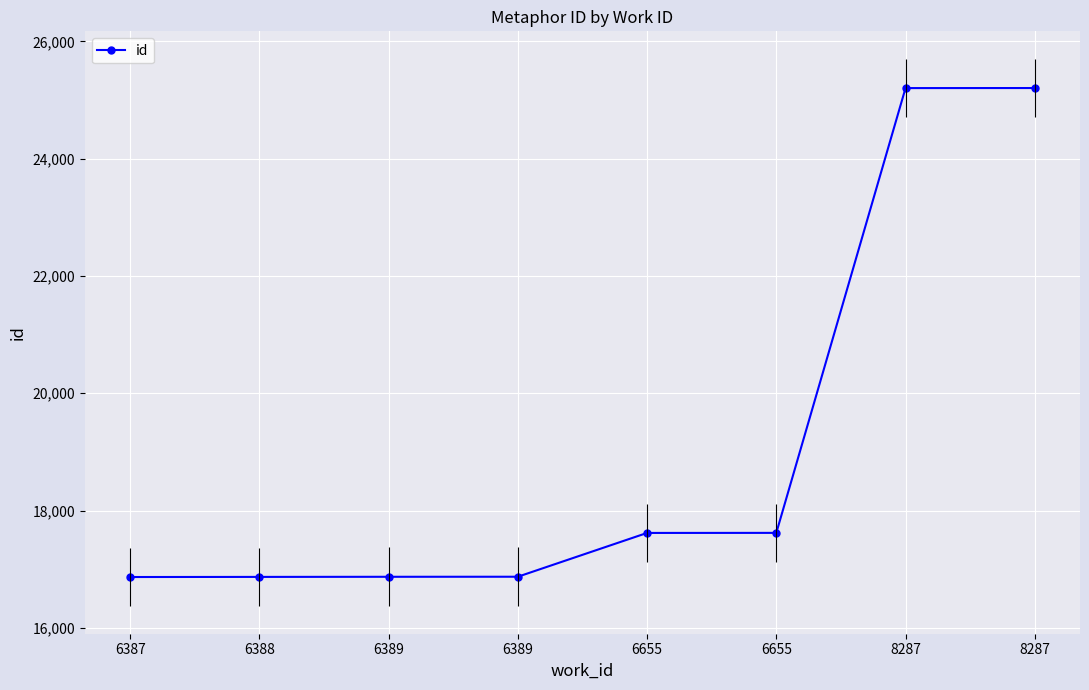

How many lines are shown in the chart?

1